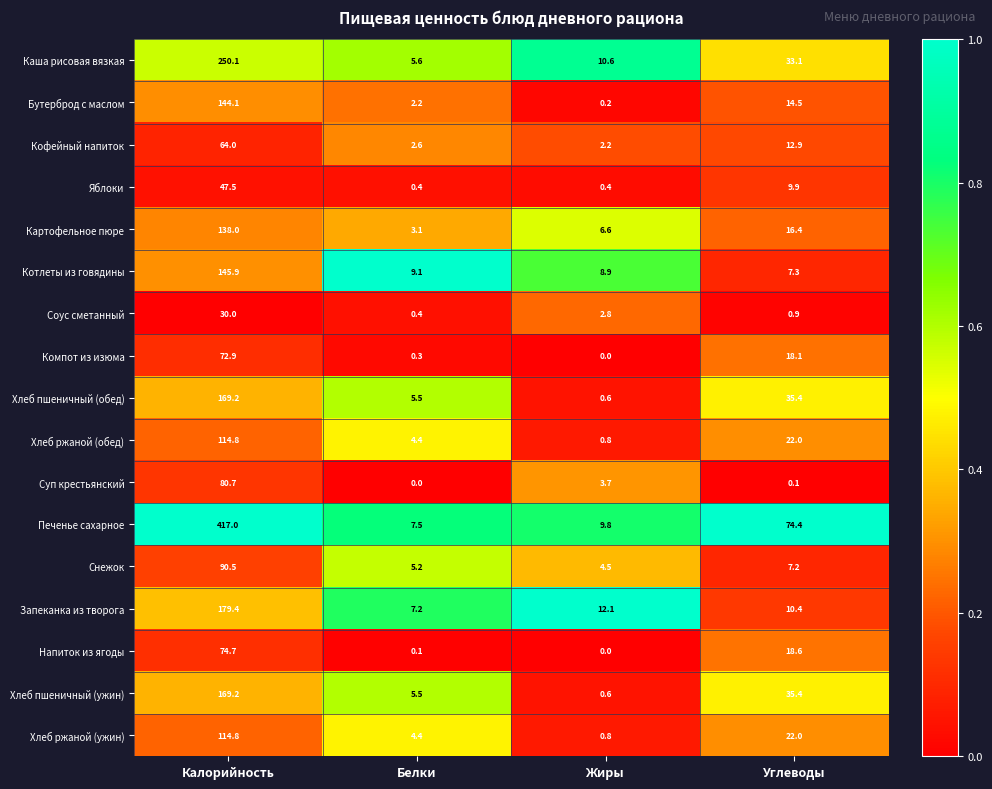

What is the spread (max minus min) of values at Калорийность?

387.0